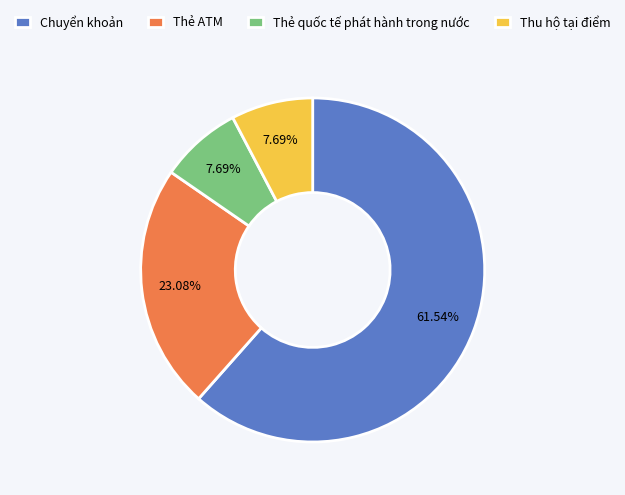

Do Thu hộ tại điểm and Thẻ ATM together represent more than half of the pie?

No